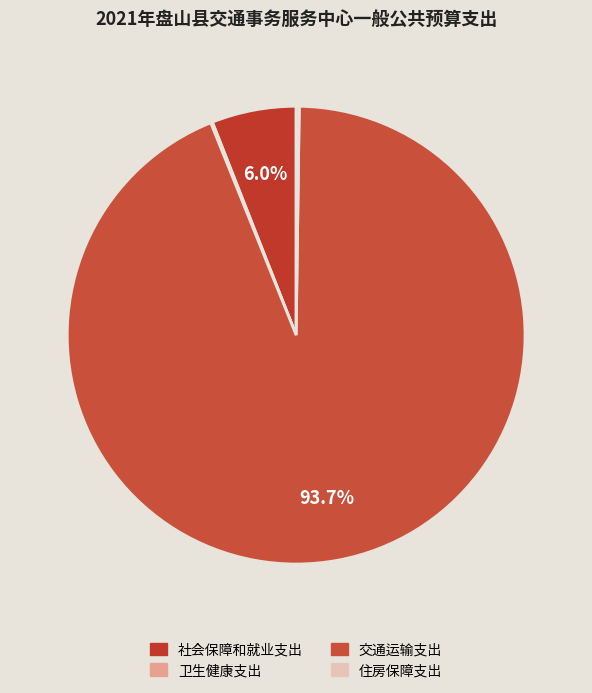

Does 交通运输支出 represent more than half of the total?

Yes